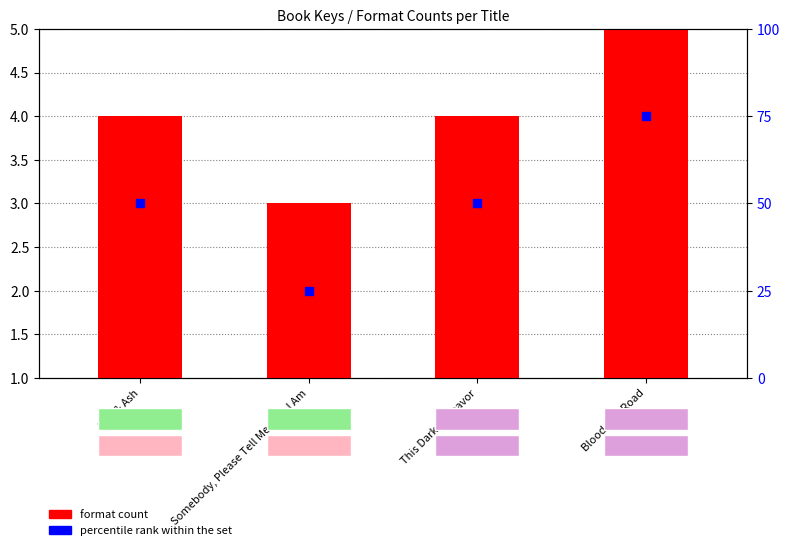

At which label does format count first exceed 3?

Blood Red Road